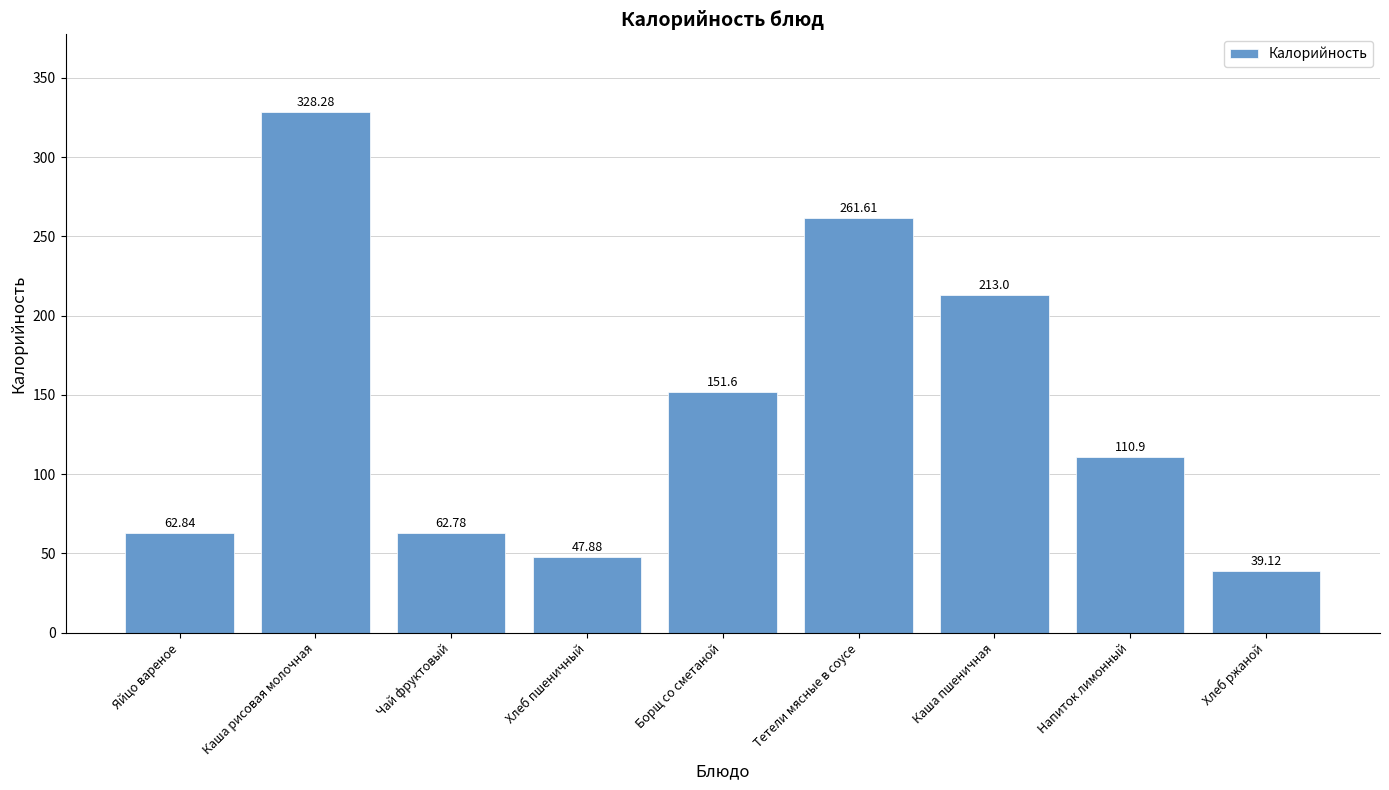

What is the sum of all values?

1278.0